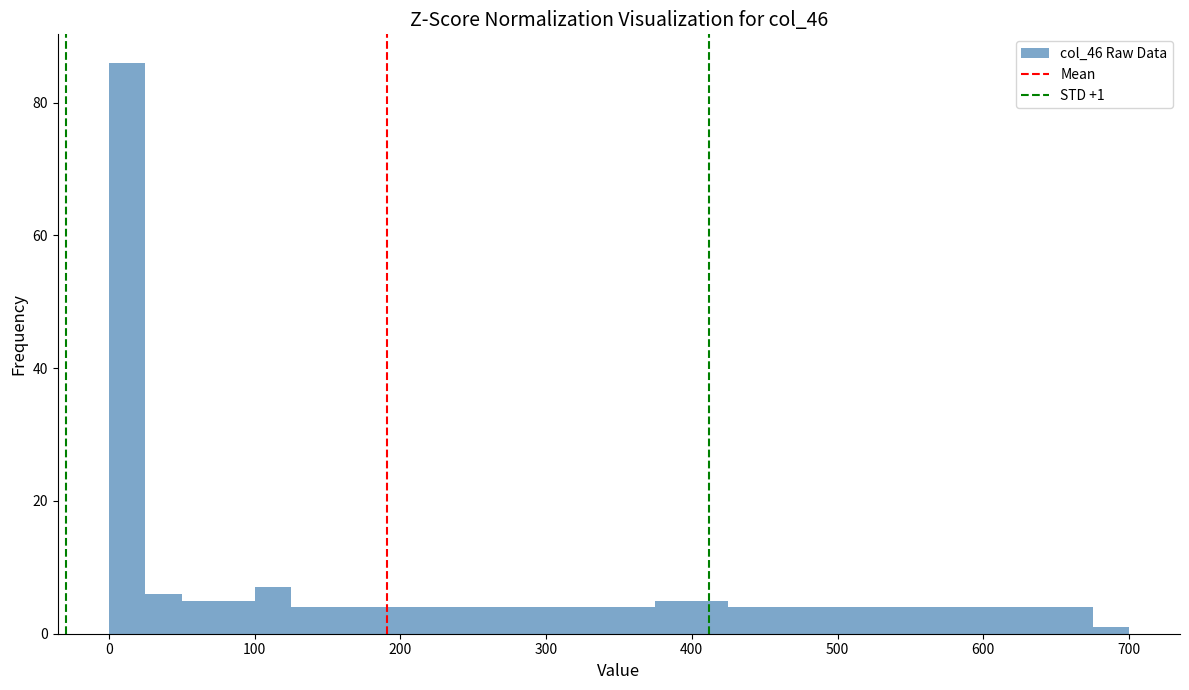

Around what value on the x-axis is the tallest bar? Give the approximate position of its centre, as read against the axis.

10